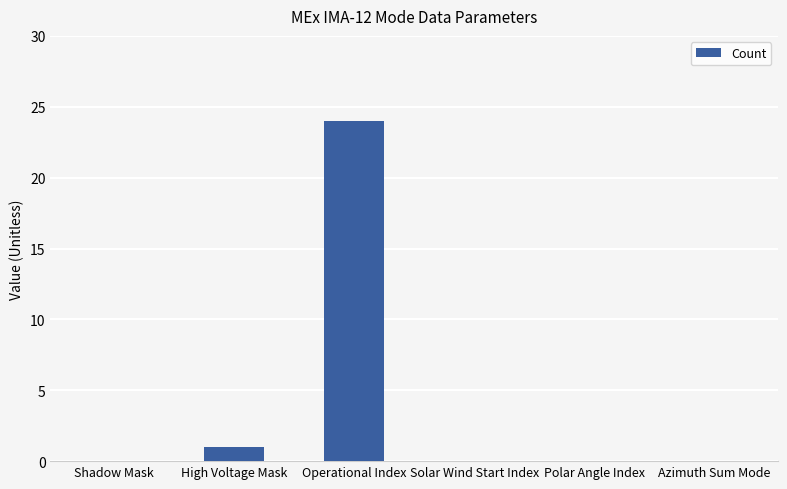

How many categories are shown in the chart?

6